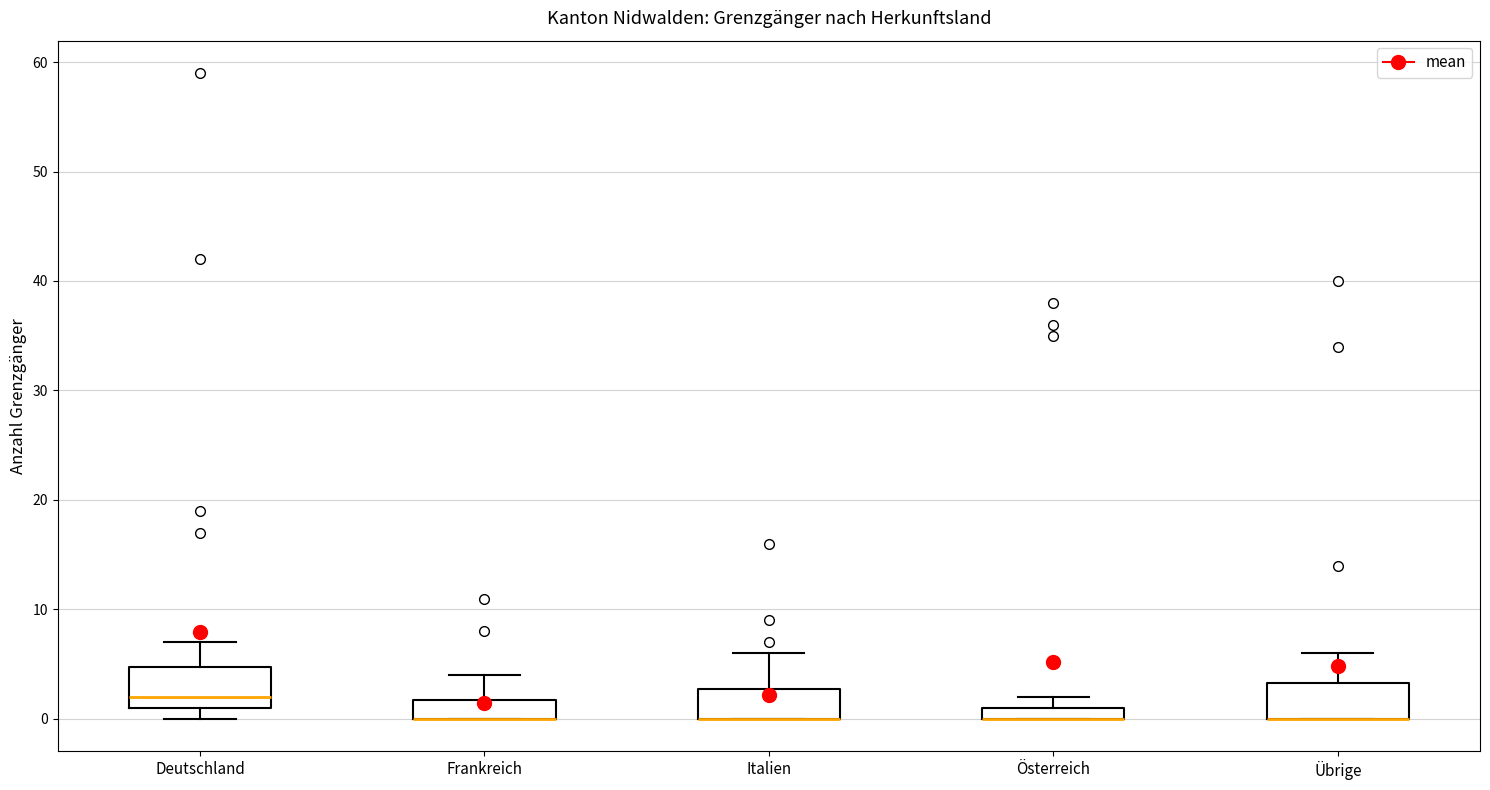

Where does the upper whisker of the box for Italien end on the y-axis? The values are not printed on the chart, so give them approximately, as read against the axis.

6